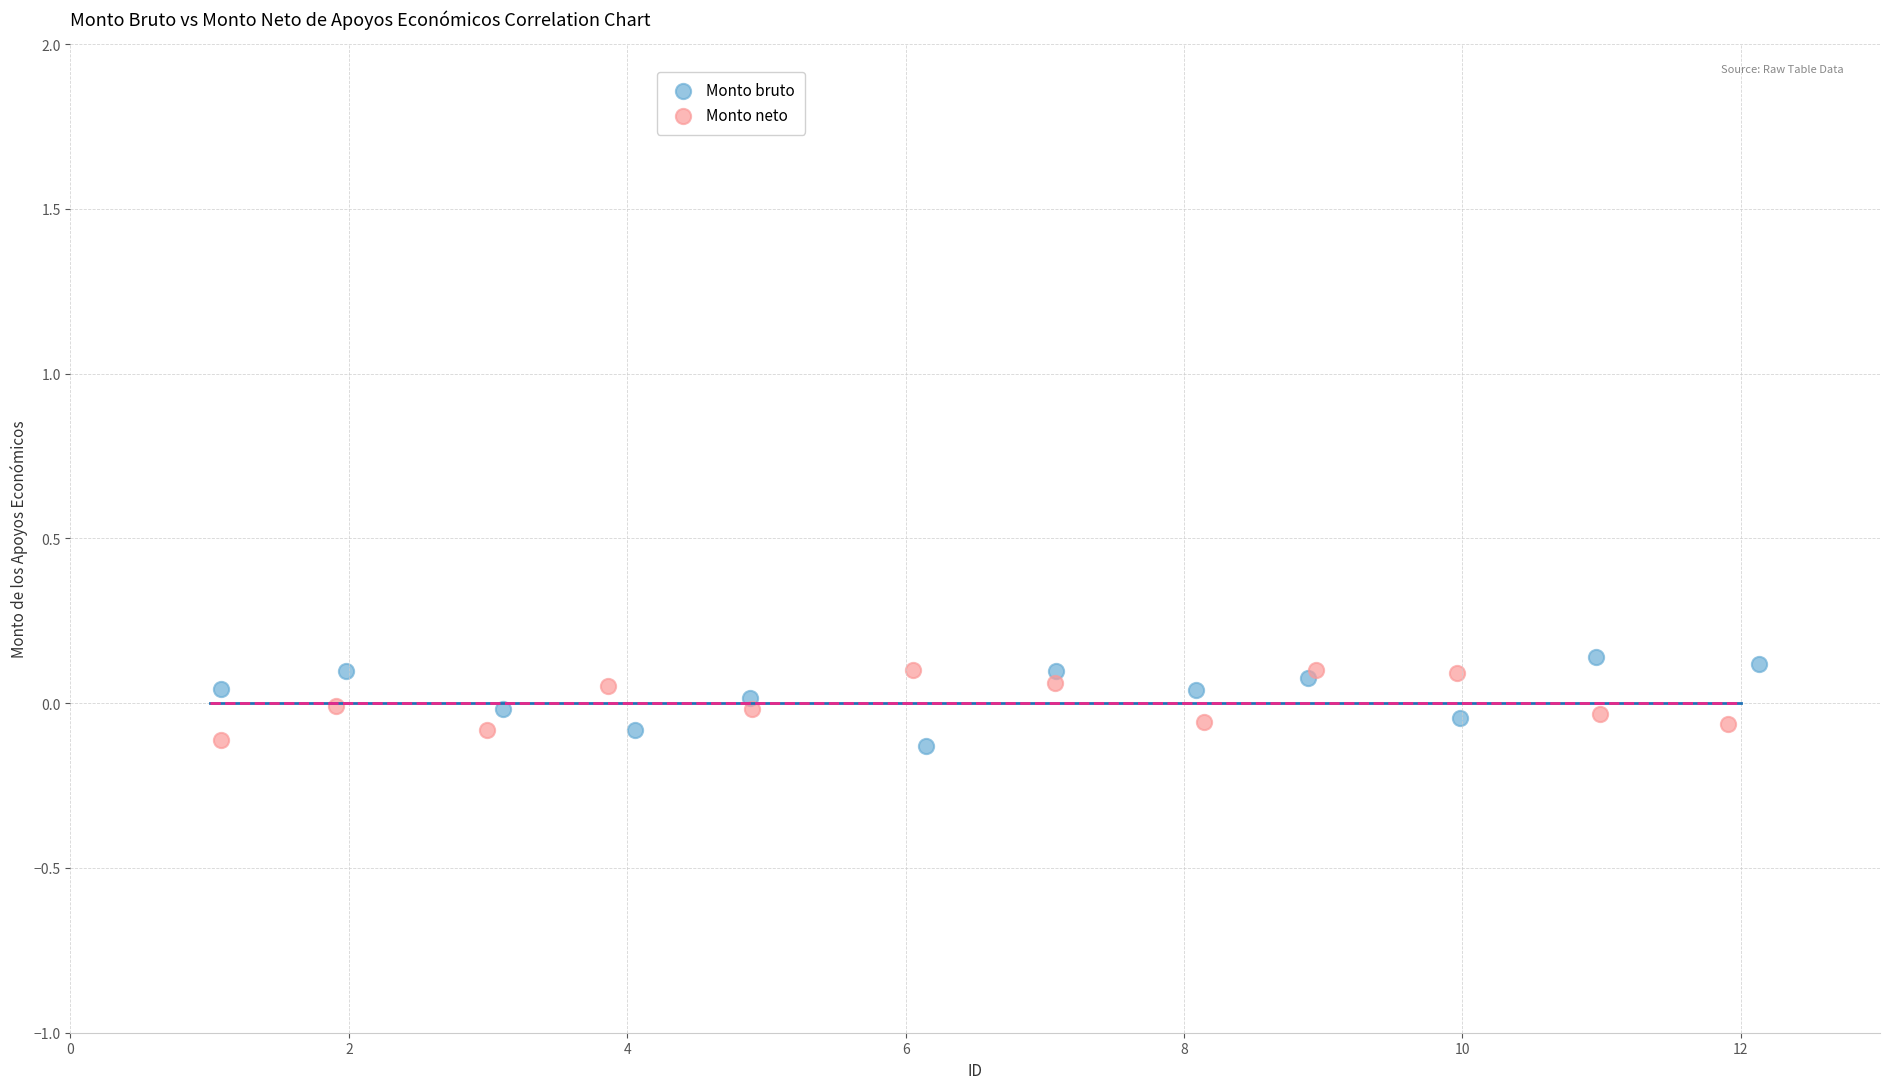

Which series reaches the maximum Y coordinate?

Monto bruto